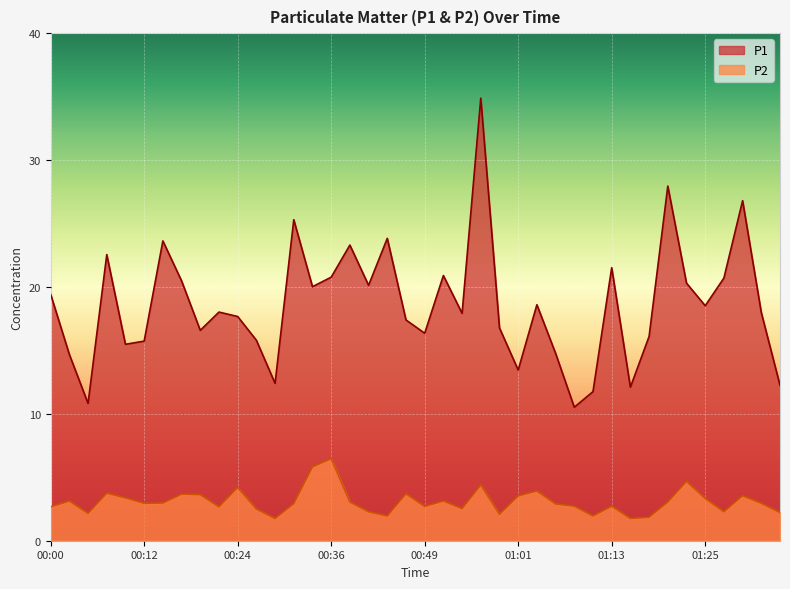

What is the total value across all series at 01:23?

25.0